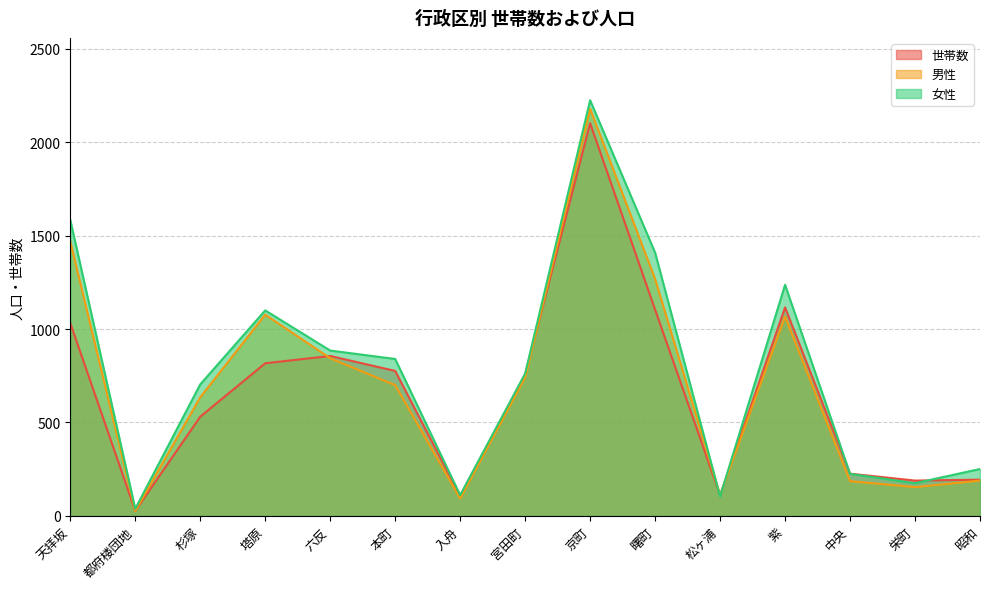

List the labels in order of 女性 value, largest first.

京町, 天拝坂, 曙町, 紫, 塔原, 六反, 本町, 宮田町, 杉塚, 昭和, 中央, 栄町, 入舟, 松ヶ浦, 都府楼団地